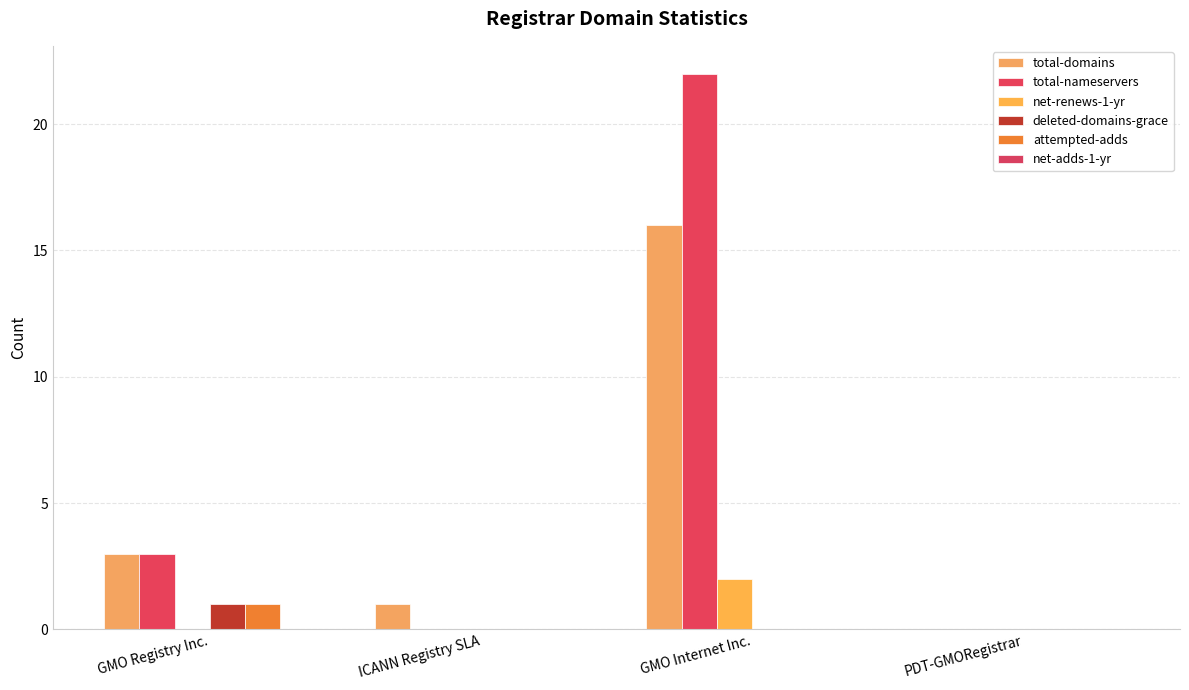

Which series has the largest total across all categories?

total-nameservers